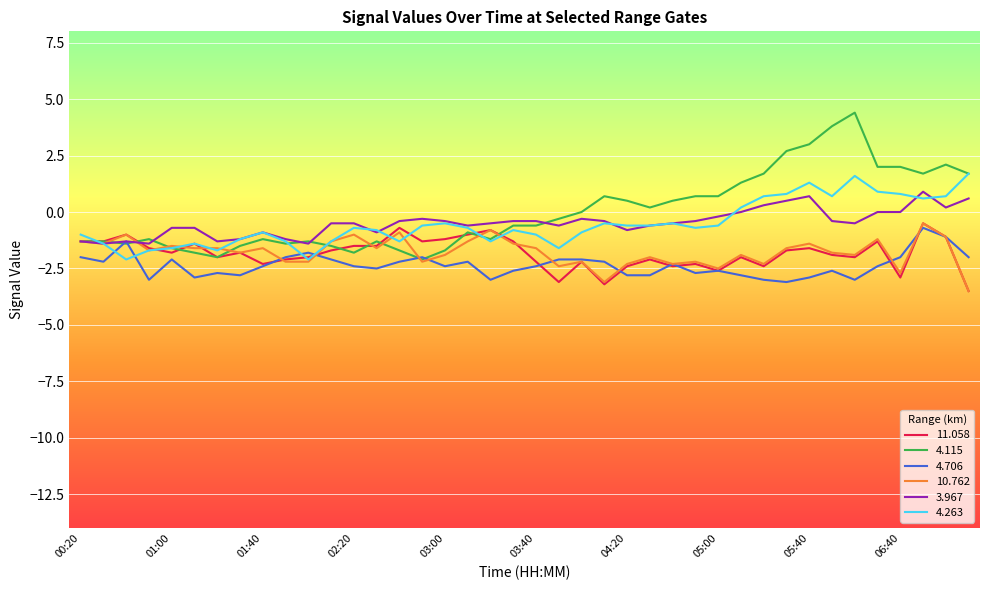

Which series has the largest range (max minus min)?

4.115